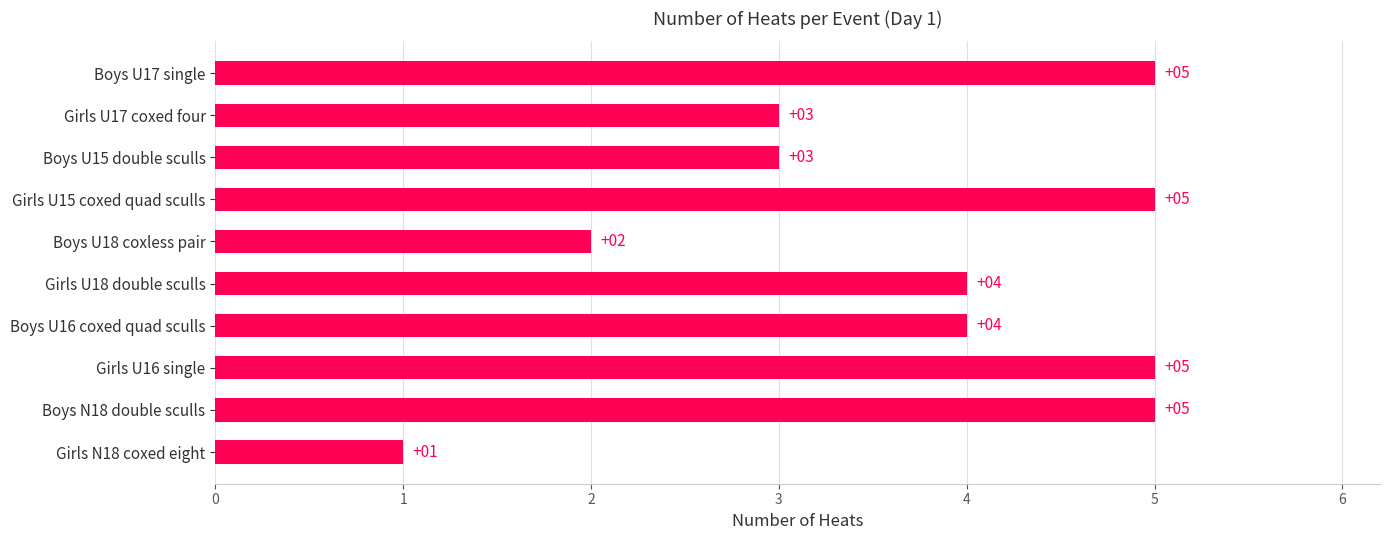

How many categories are shown in the chart?

10